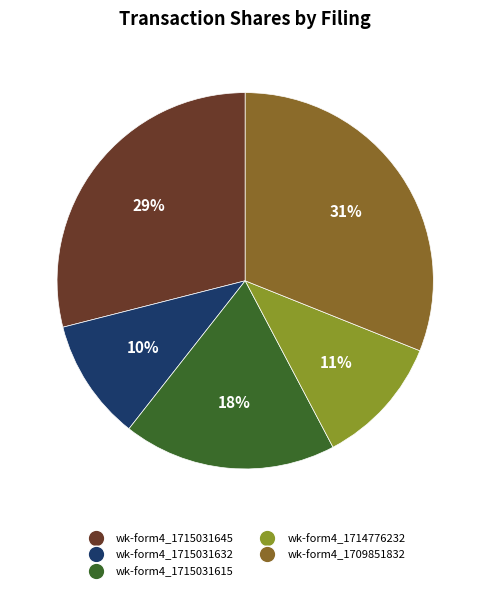

Is there a majority slice in this chart?

No